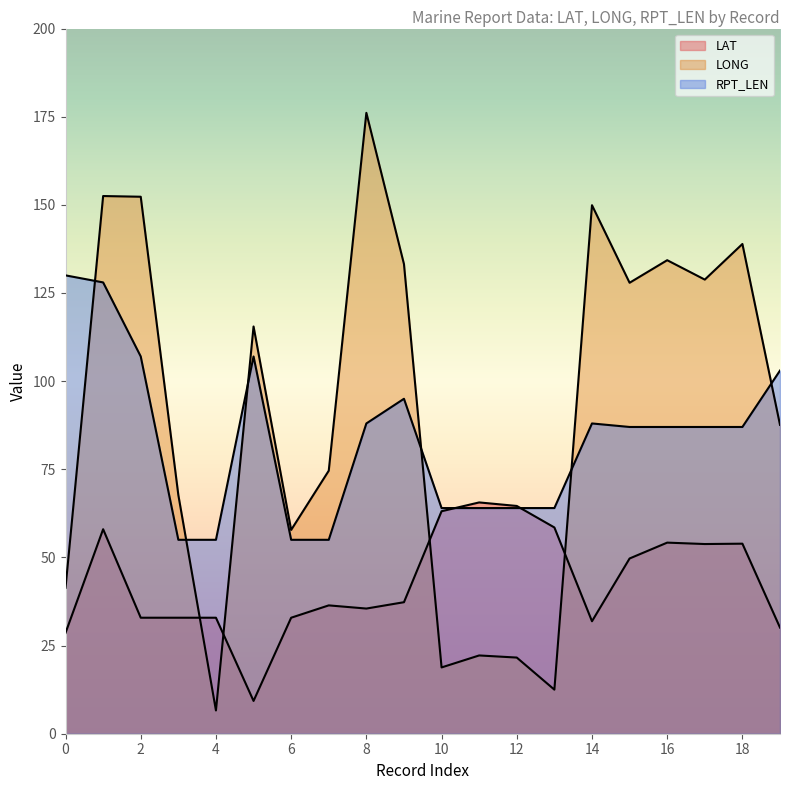

Does the chart display data point markers on the line(s)?

No